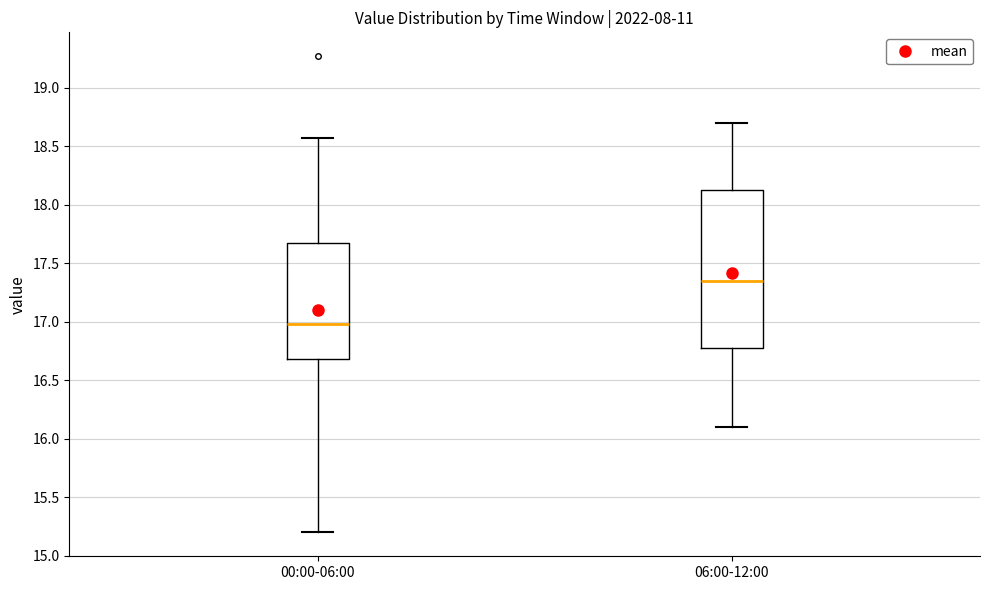

Which box's median line is the highest?

06:00-12:00